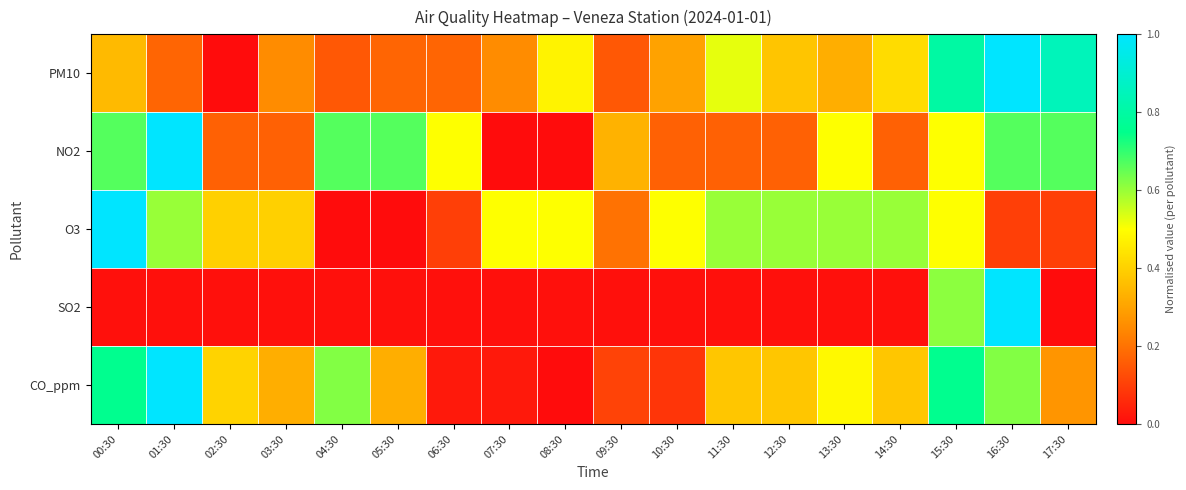

Reading right to left, list all the values displayed in this chart.

PM10: 17:30=0.8	16:30=1.0	15:30=0.8	14:30=0.4	13:30=0.3	12:30=0.4	11:30=0.5	10:30=0.3	09:30=0.1	08:30=0.5	07:30=0.2	06:30=0.2	05:30=0.2	04:30=0.1	03:30=0.2	02:30=0.0	01:30=0.2	00:30=0.3
NO2: 17:30=0.7	16:30=0.7	15:30=0.5	14:30=0.2	13:30=0.5	12:30=0.2	11:30=0.2	10:30=0.2	09:30=0.3	08:30=0.0	07:30=0.0	06:30=0.5	05:30=0.7	04:30=0.7	03:30=0.2	02:30=0.2	01:30=1.0	00:30=0.7
O3: 17:30=0.1	16:30=0.1	15:30=0.5	14:30=0.6	13:30=0.6	12:30=0.6	11:30=0.6	10:30=0.5	09:30=0.2	08:30=0.5	07:30=0.5	06:30=0.1	05:30=0.0	04:30=0.0	03:30=0.4	02:30=0.4	01:30=0.6	00:30=1.0
SO2: 17:30=0.0	16:30=1.0	15:30=0.6	14:30=0.0	13:30=0.0	12:30=0.0	11:30=0.0	10:30=0.0	09:30=0.0	08:30=0.0	07:30=0.0	06:30=0.0	05:30=0.0	04:30=0.0	03:30=0.0	02:30=0.0	01:30=0.0	00:30=0.0
CO_ppm: 17:30=0.3	16:30=0.6	15:30=0.8	14:30=0.4	13:30=0.5	12:30=0.4	11:30=0.4	10:30=0.1	09:30=0.1	08:30=0.0	07:30=0.0	06:30=0.0	05:30=0.3	04:30=0.6	03:30=0.3	02:30=0.4	01:30=1.0	00:30=0.8